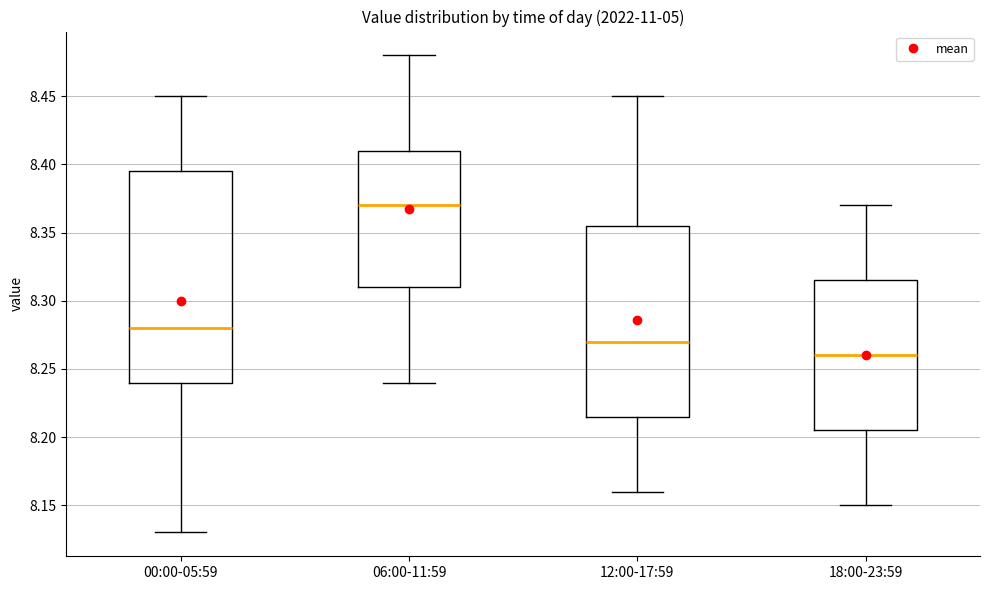

Which box is the tallest, from its lower edge to its upper edge?

00:00-05:59